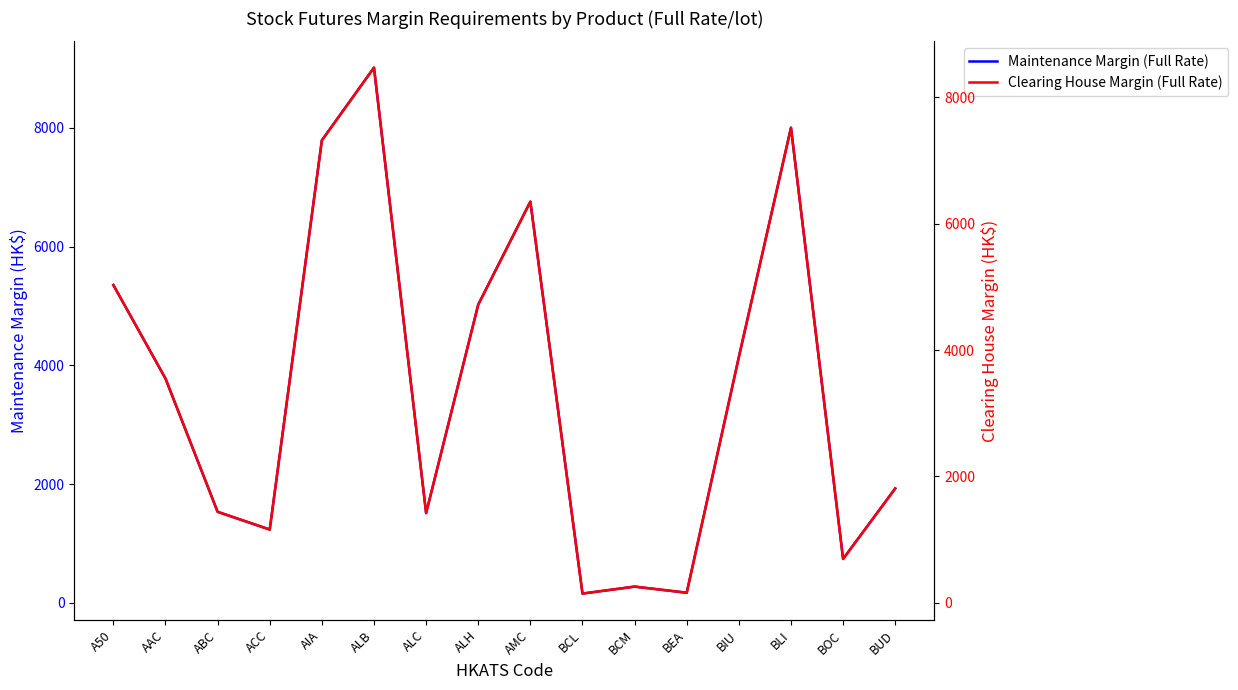

At which label does Clearing House Margin (Full Rate) first exceed 3550?

A50